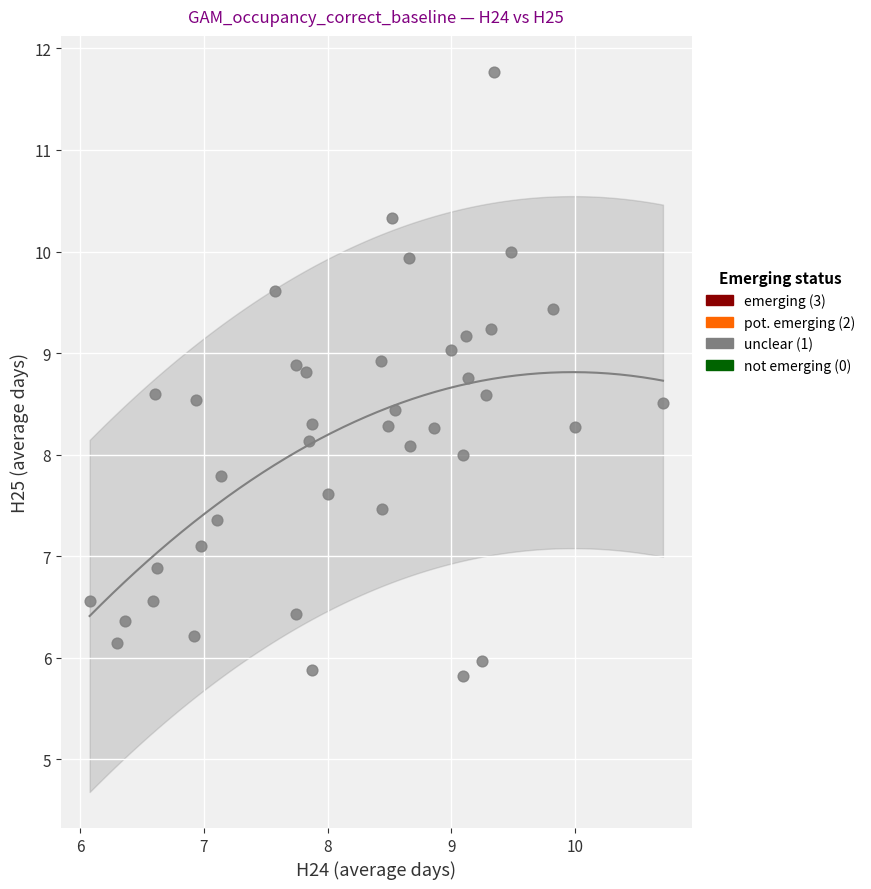

What is the range of X values (max minus min)?

4.6